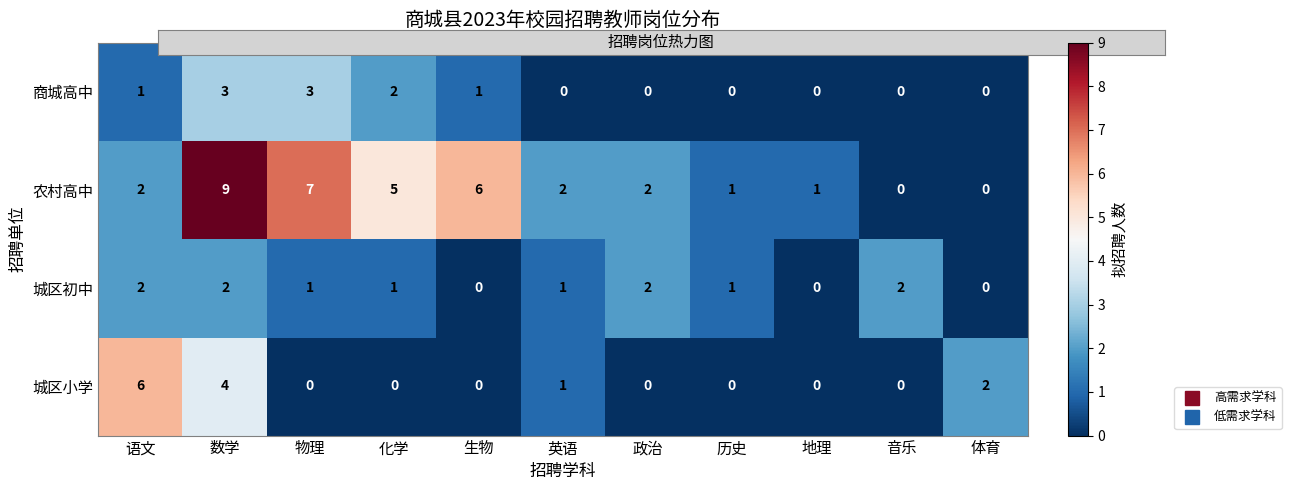

Which series has the largest range (max minus min)?

农村高中